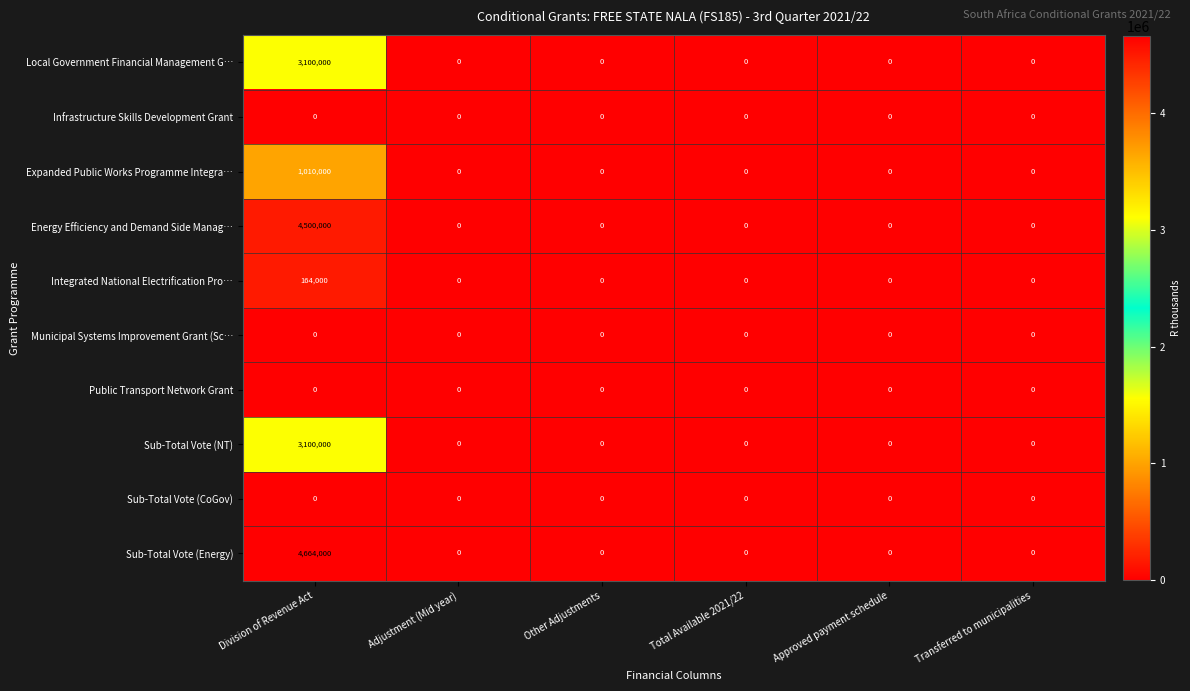

At how many categories does at least one series exceed 4456363?

1